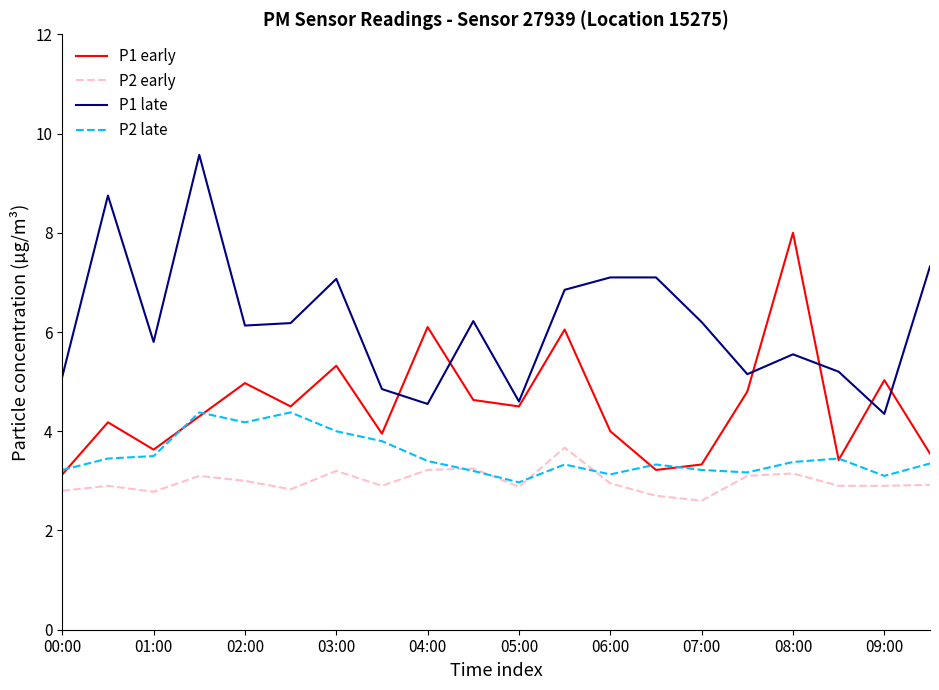

Which series has the largest total across all categories?

P1 late